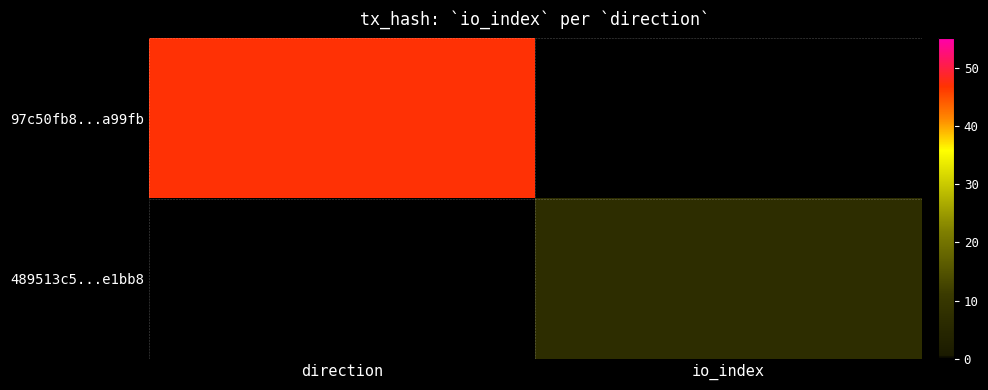

Which series has the largest range (max minus min)?

97c50fb8...a99fb